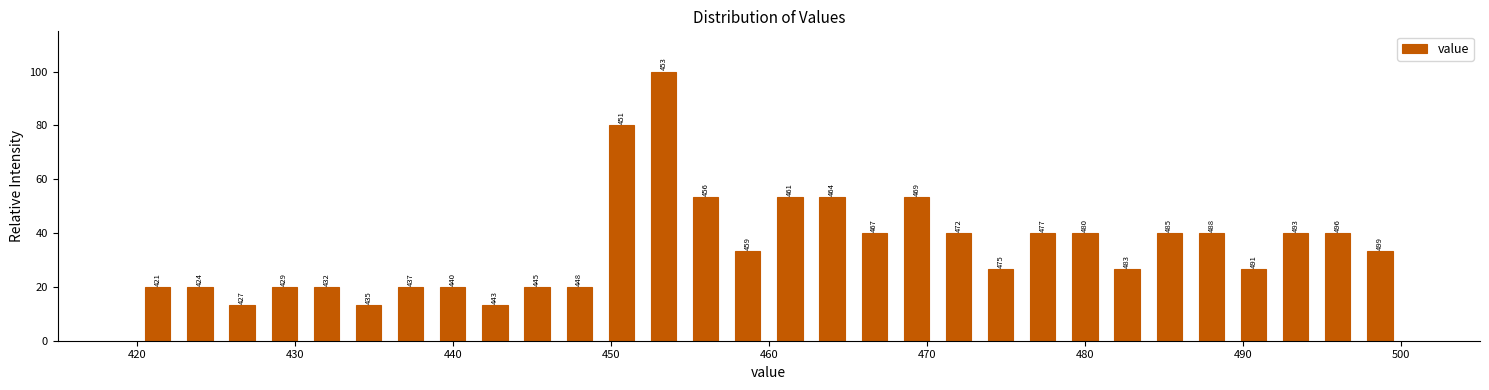

Read against the x-axis, roughly where is the centre of the tallest bar?

453